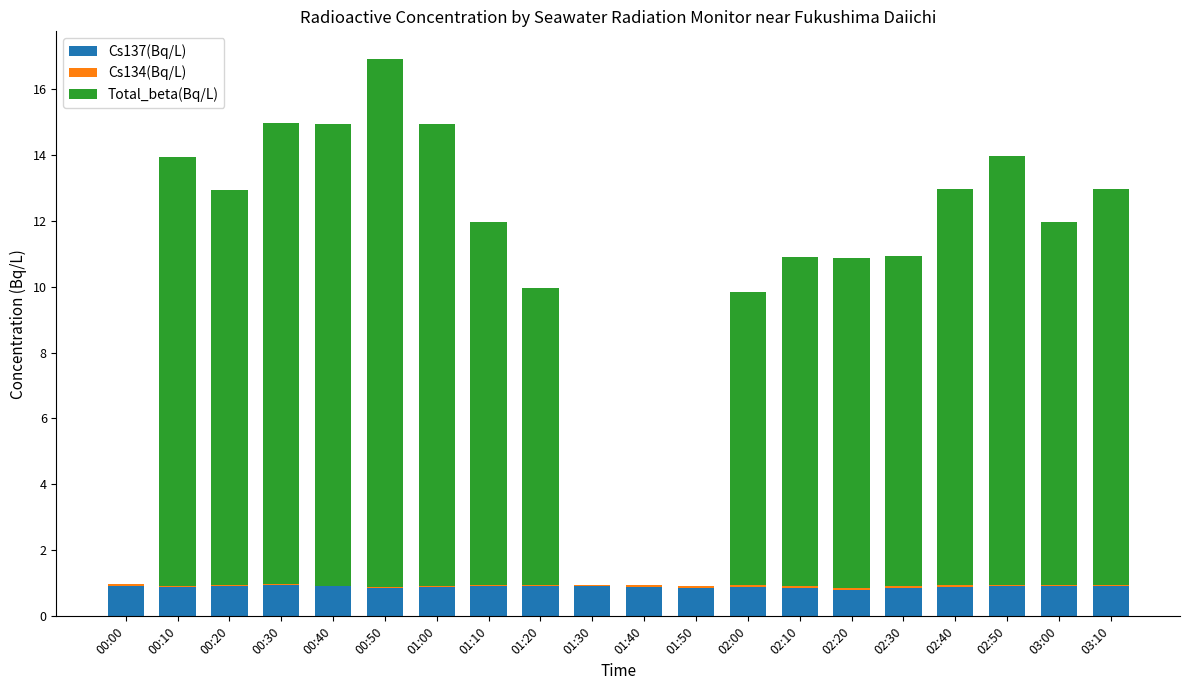

At which category is the sum across all series the highest?

00:50